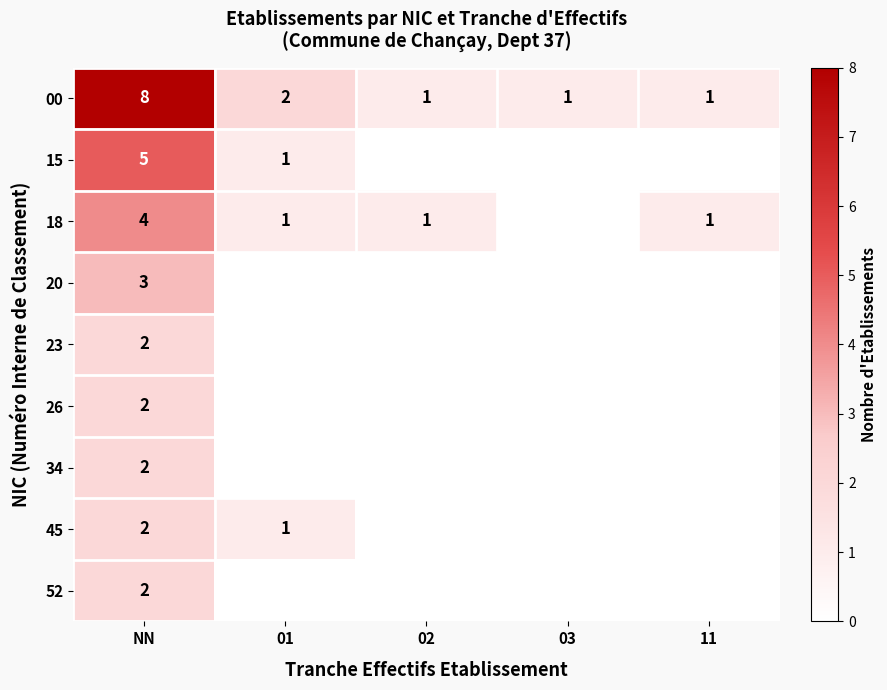

What is the total value across all series at NN?

30